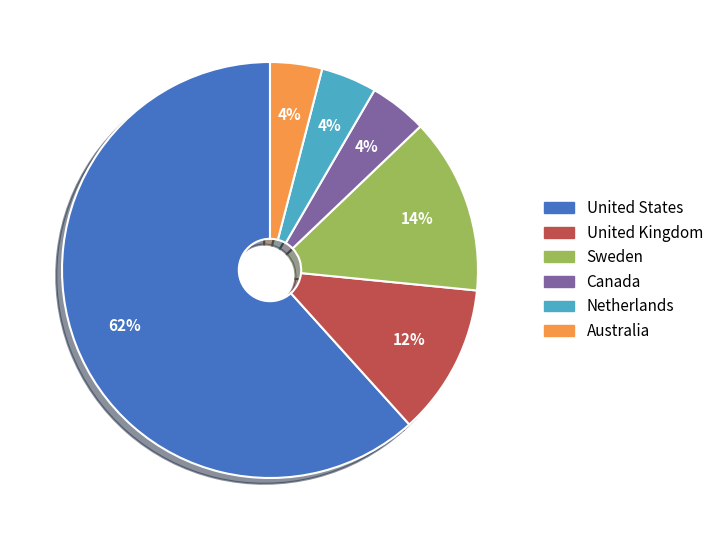

Is it true that United Kingdom is 6% of the pie?

False